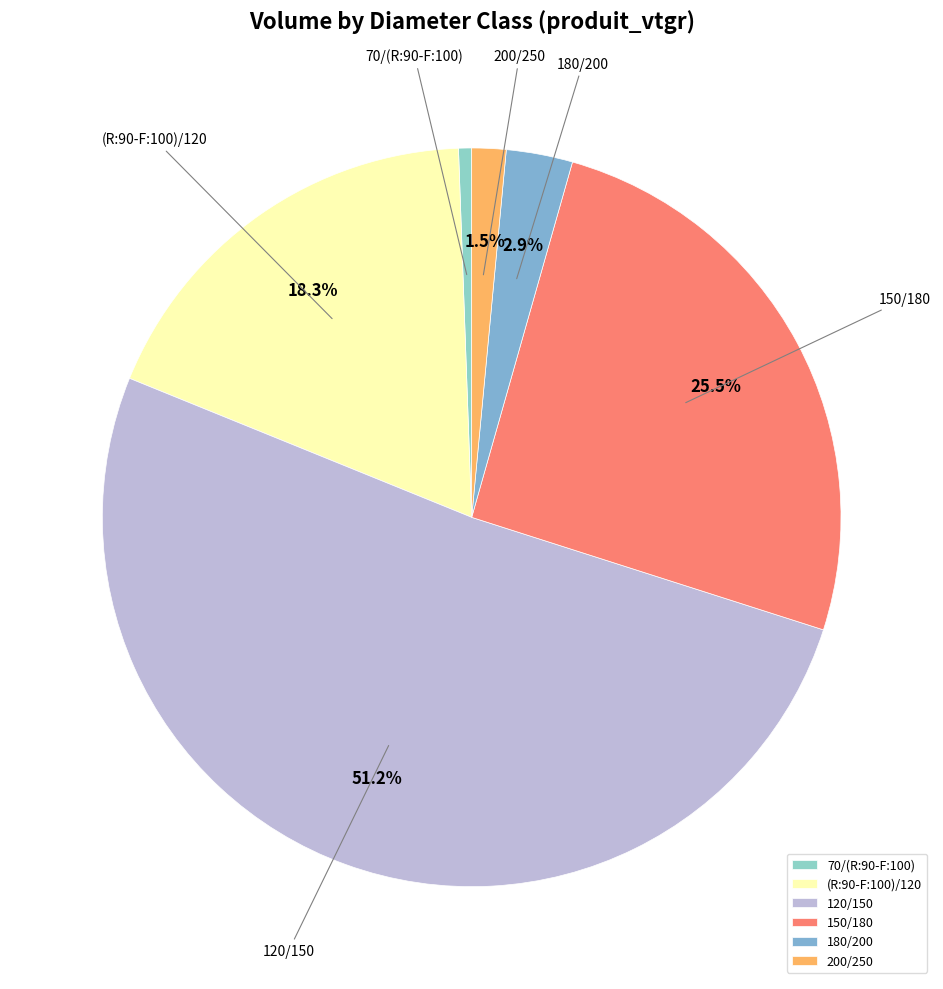

To the nearest percent, what portion does 70/(R:90-F:100) represent?

1%